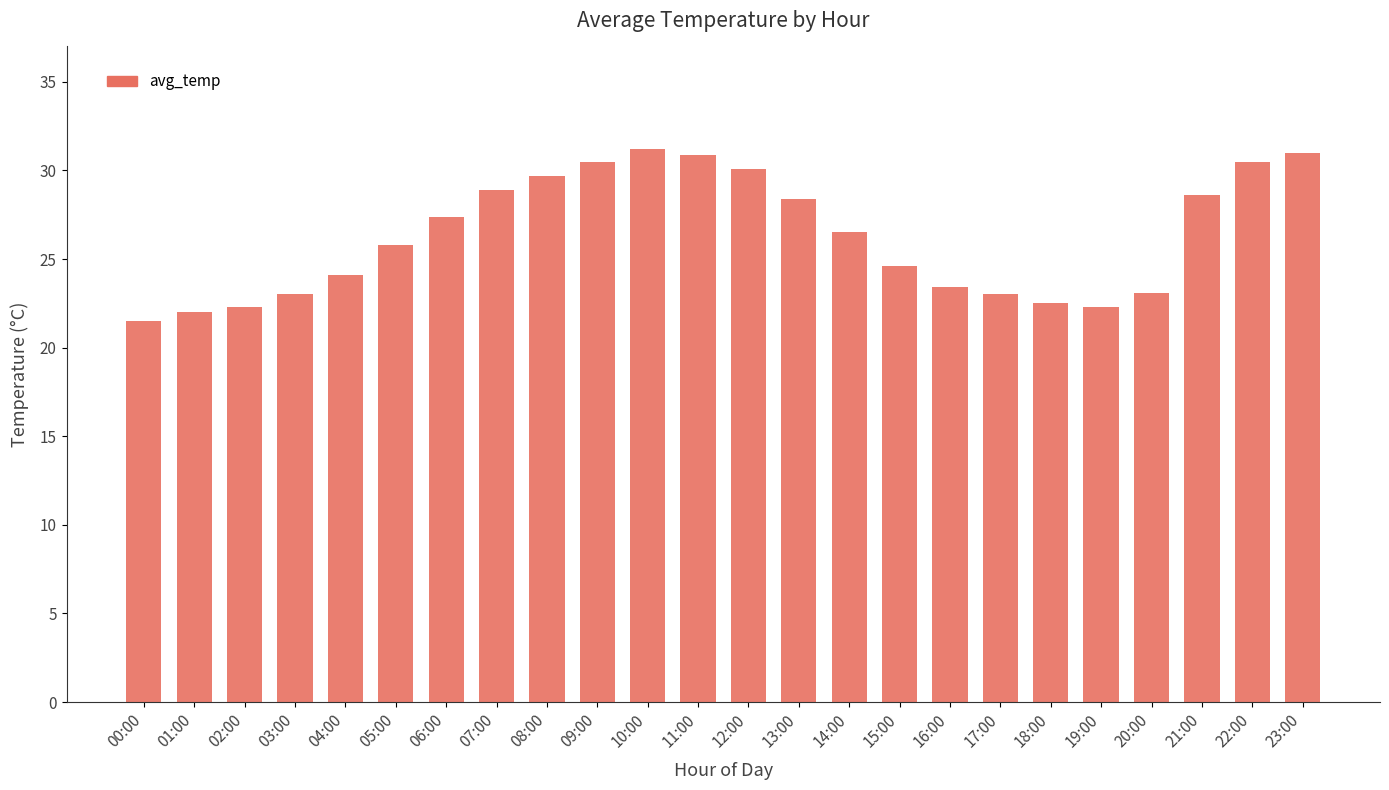

What is the ratio of the value at 10:00 to the value at 11:00?

1.0